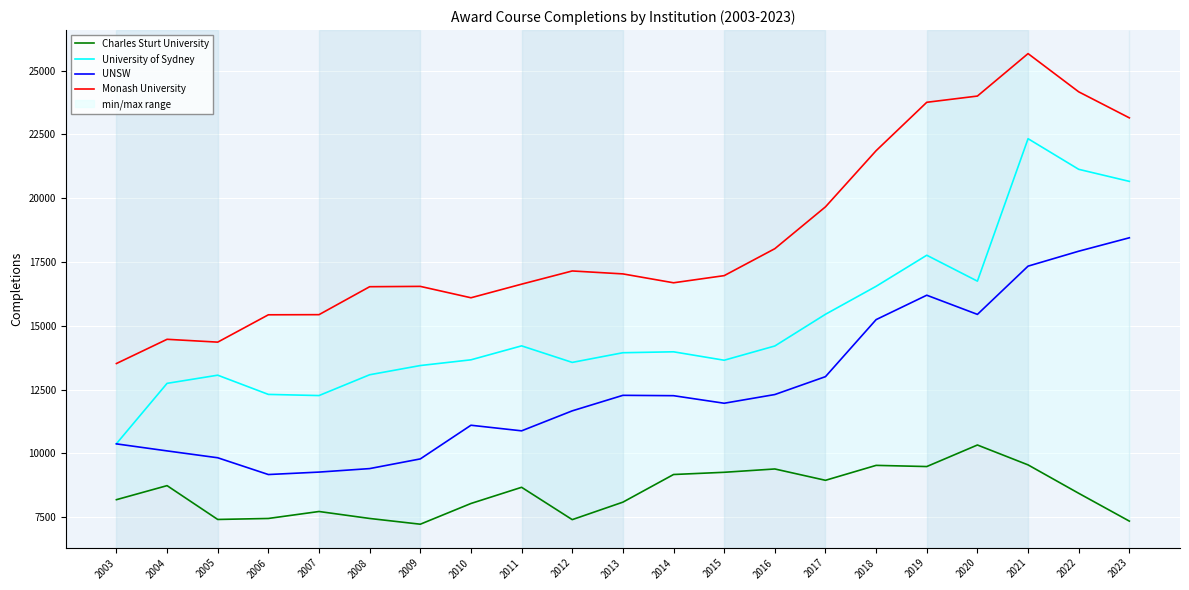

What is the value of the UNSW point at the 7th from the left?

9787